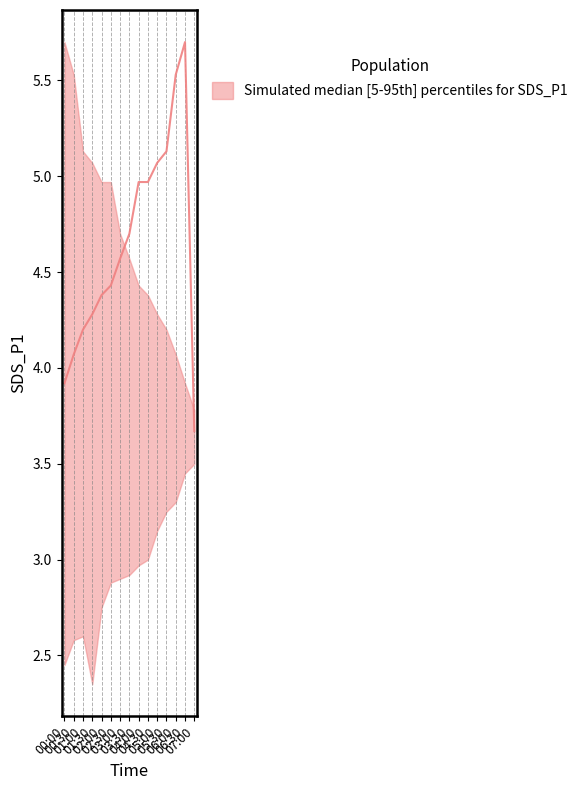

Reading right to left, list all the values displayed in this chart.

lower_SDS_P1: 07:00=3.5	06:30=3.5	06:00=3.3	05:30=3.2	05:00=3.1	04:30=3.0	04:00=3.0	03:30=2.9	03:00=2.9	02:30=2.9	02:00=2.8	01:30=2.4	01:00=2.6	00:30=2.6	00:00=2.5
median_SDS_P1: 07:00=3.7	06:30=5.7	06:00=5.5	05:30=5.1	05:00=5.1	04:30=5.0	04:00=5.0	03:30=4.7	03:00=4.6	02:30=4.4	02:00=4.4	01:30=4.3	01:00=4.2	00:30=4.1	00:00=3.9
upper_SDS_P1: 07:00=3.8	06:30=3.9	06:00=4.1	05:30=4.2	05:00=4.3	04:30=4.4	04:00=4.4	03:30=4.6	03:00=4.7	02:30=5.0	02:00=5.0	01:30=5.1	01:00=5.1	00:30=5.5	00:00=5.7